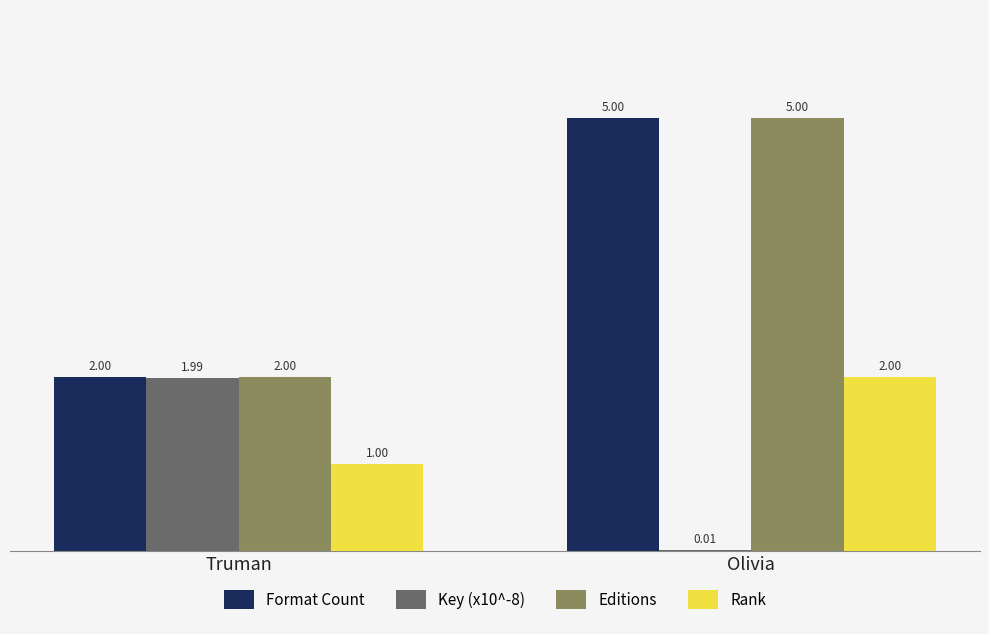

Is the value of Format Count at Olivia greater than the value of Editions at Truman?

Yes